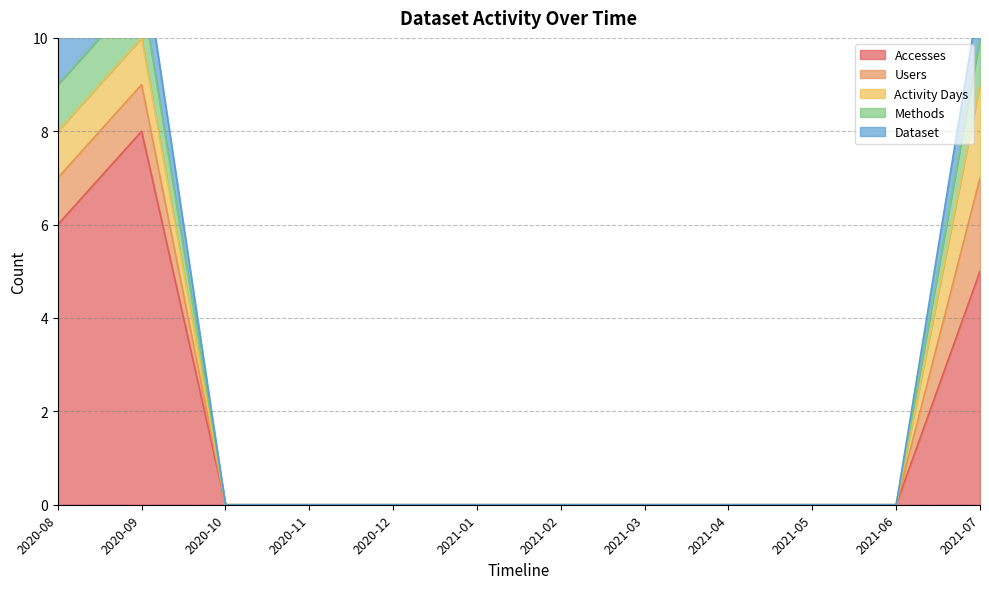

What is the average value of the Accesses series?

2